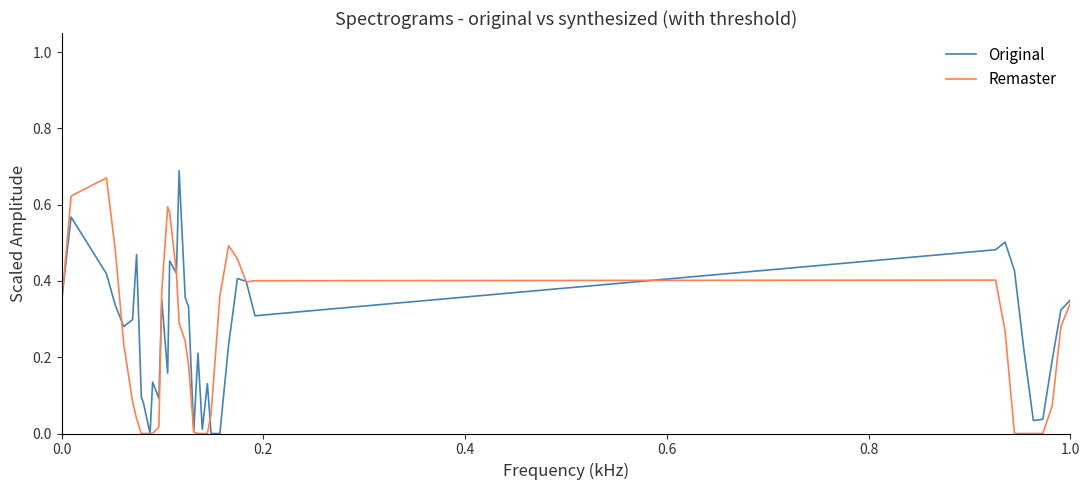

Is it true that Original equals 0.1 at 0.0?

False